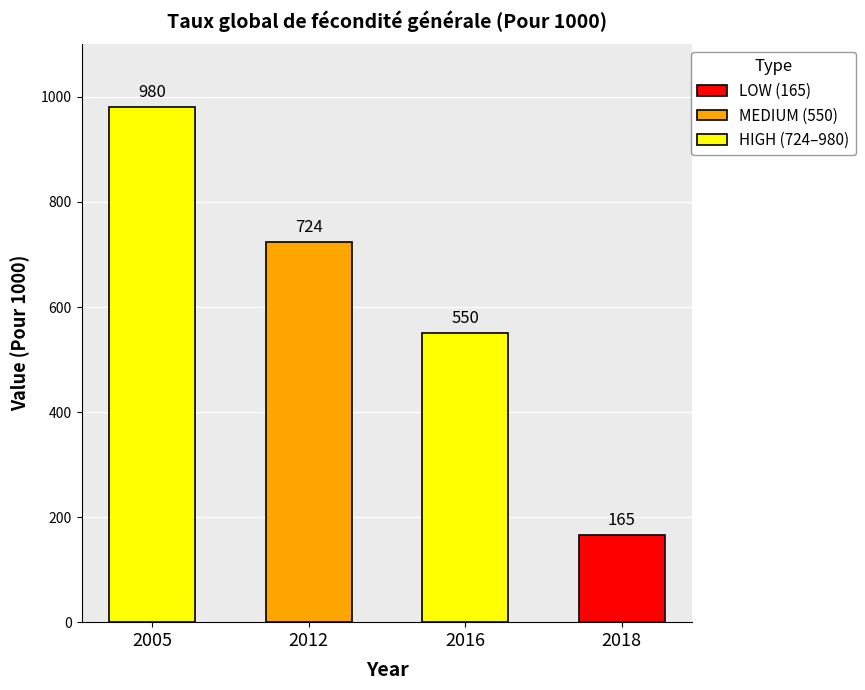

What is the minimum value shown in the chart?

165